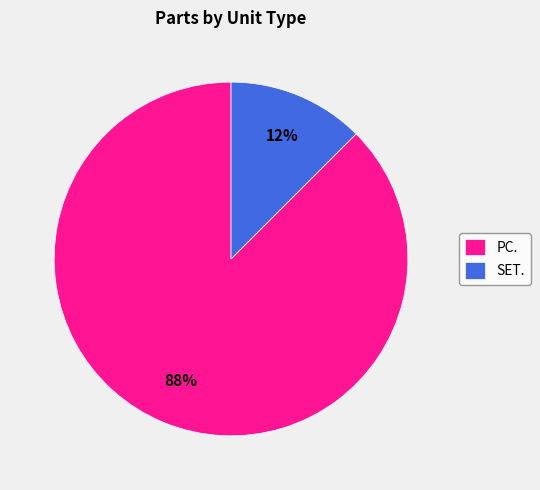

Does SET. account for over 50% of the chart?

No